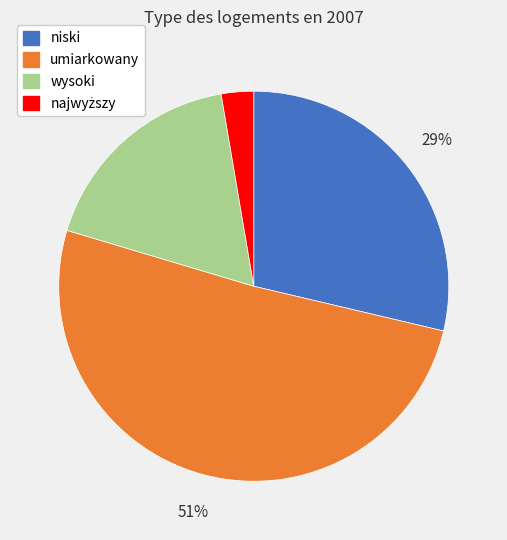

The wysoki slice represents 32% of the pie. True or false?

False